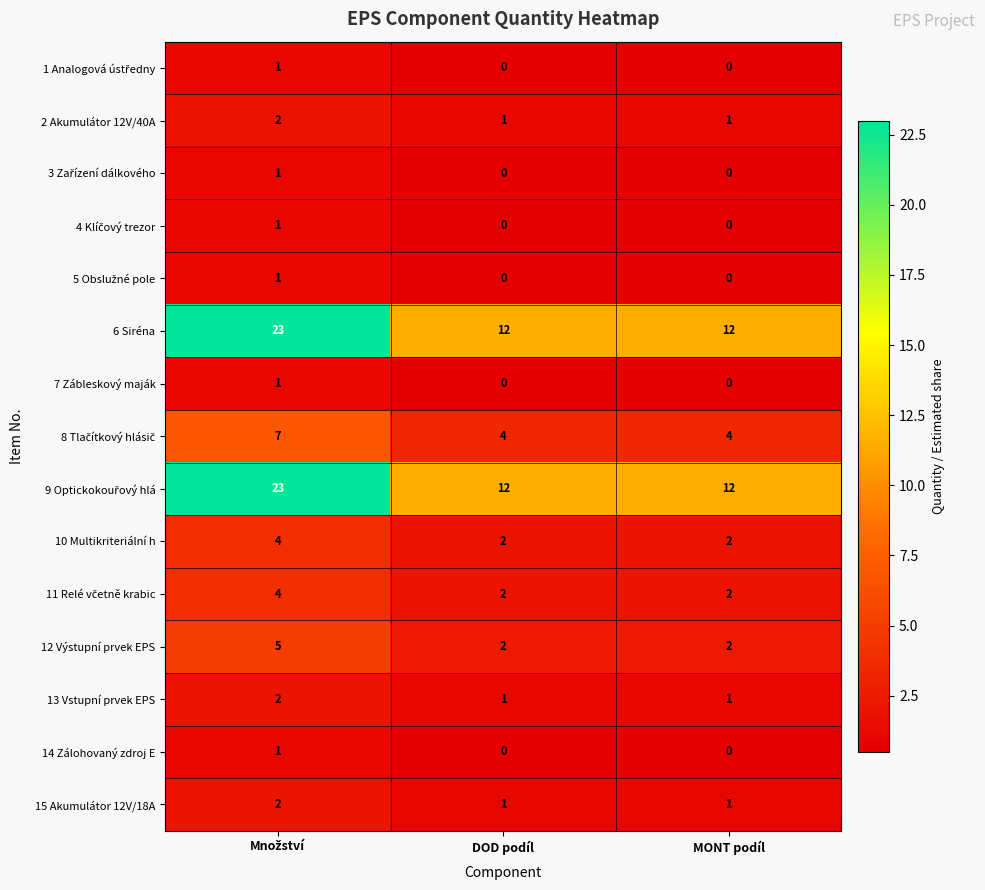

At how many categories does at least one series exceed 9?

3